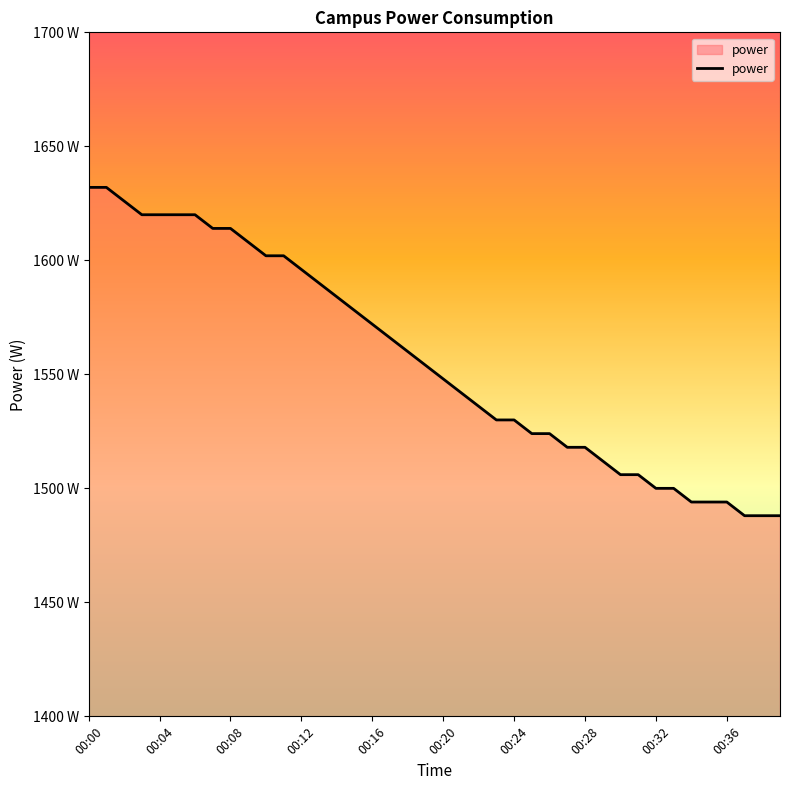

Is this an area chart (filled region under the line)?

Yes